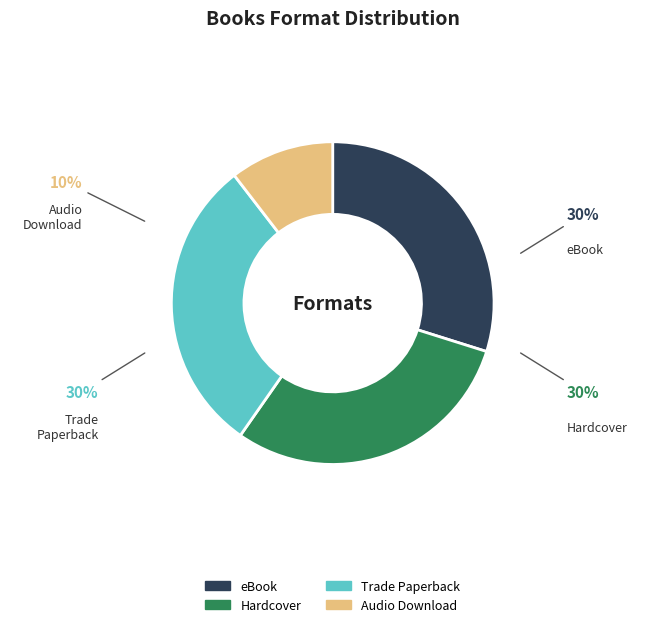

Is eBook the majority of the pie?

No